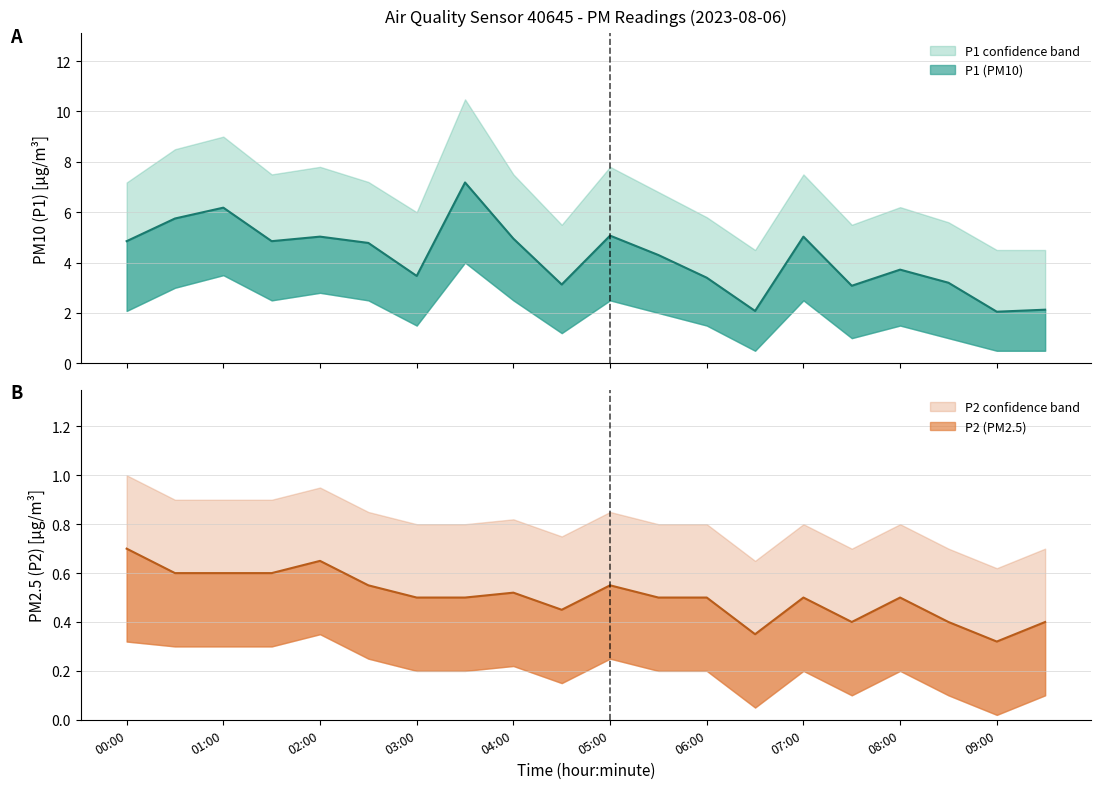

What is the difference between the maximum and minimum values in the P1_lower series?

3.5